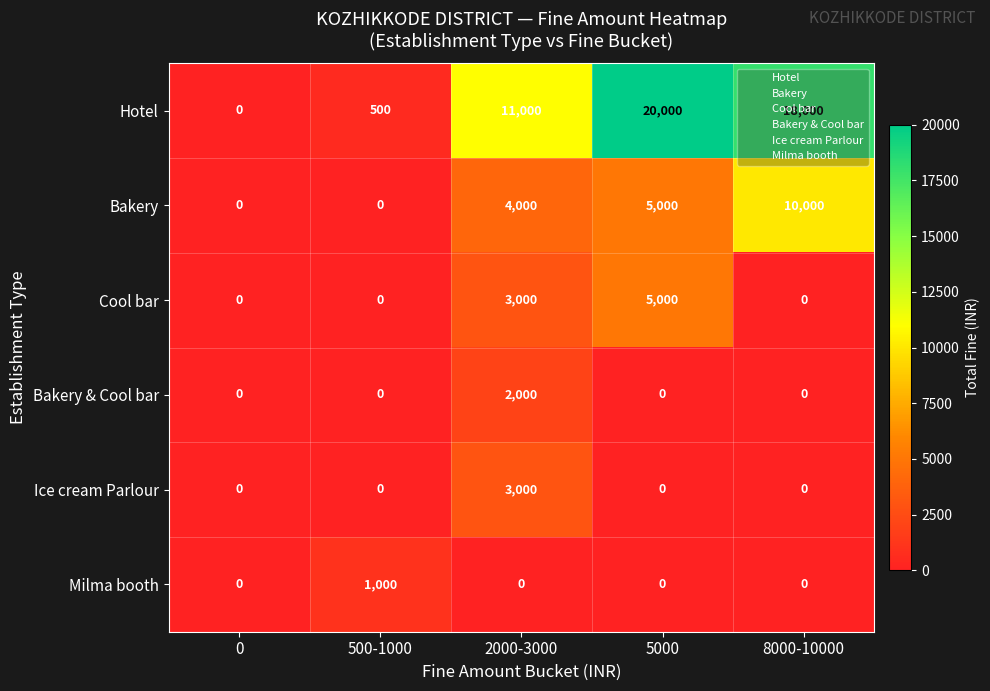

At which category does the chart reach its peak across all series?

5000